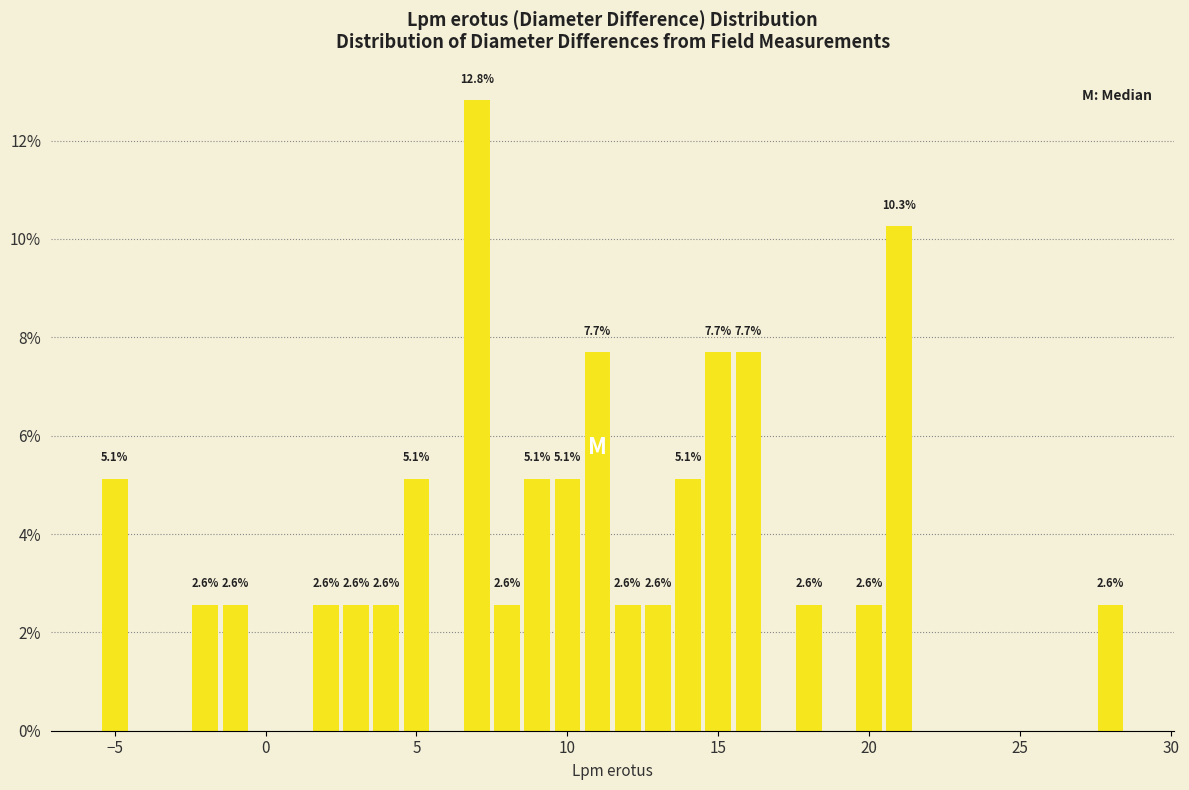

Read against the x-axis, roughly where is the centre of the tallest bar?

7.0